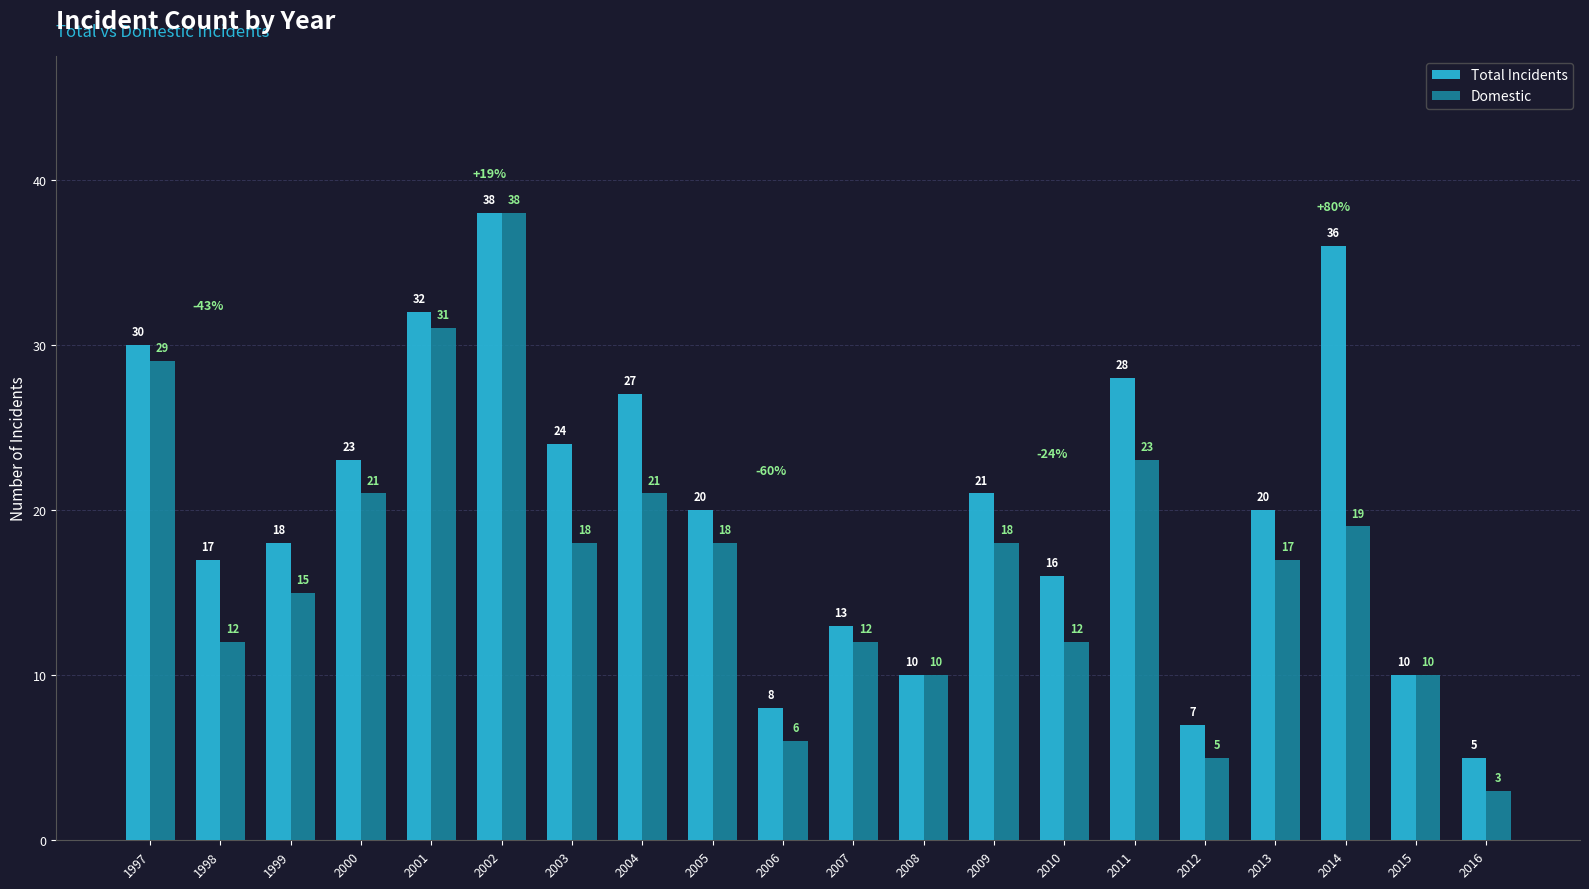

What are all the series names shown in the legend?

Total Incidents, Domestic